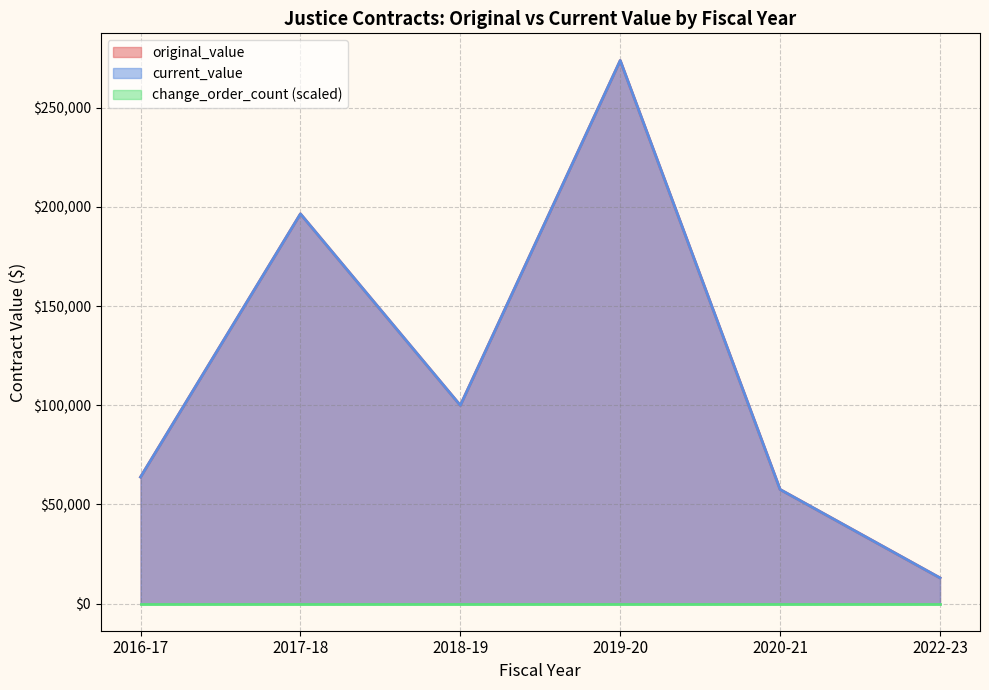

At which category does the chart reach its peak across all series?

2019-20